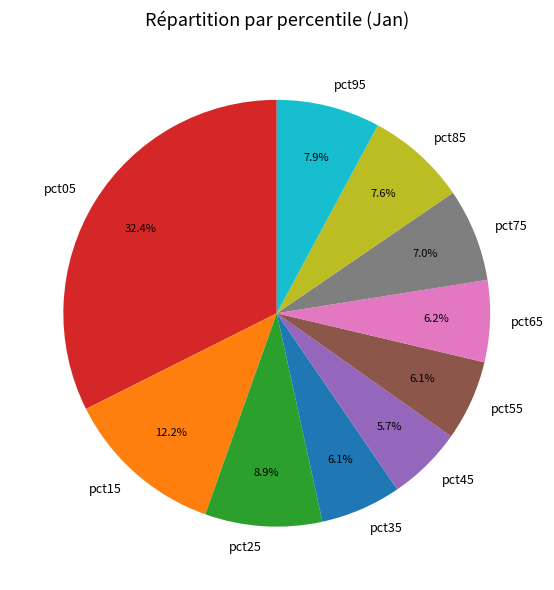

To the nearest percent, what percentage of the pie is pct35?

6%